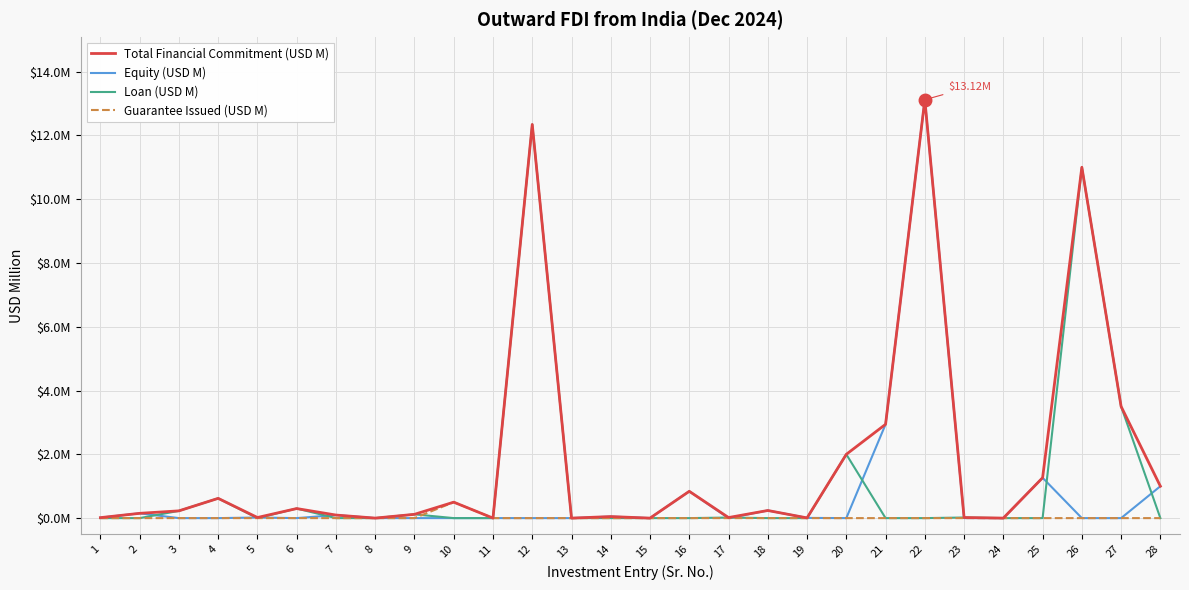

Is this an area chart (filled region under the line)?

No